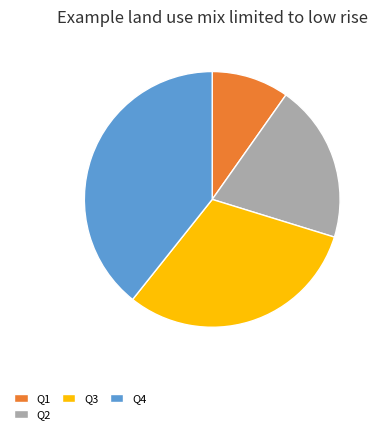

Combined, do Q3 and Q4 account for over 50%?

Yes